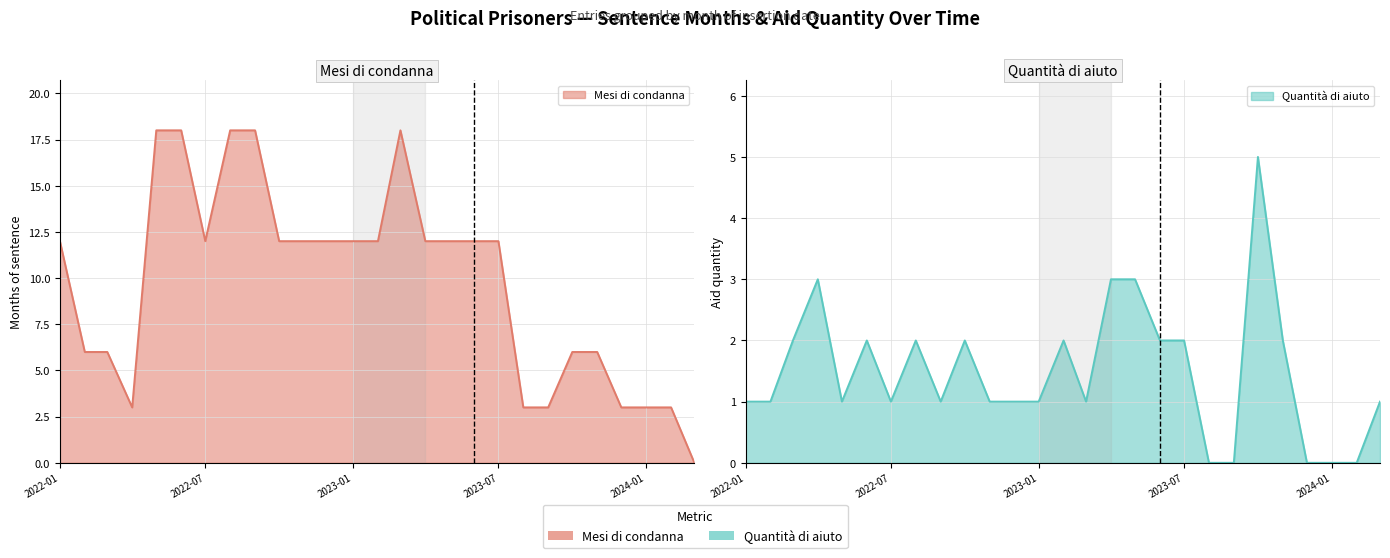

Rank the categories by Quantita di aiuto value from lowest to highest.

2023-08, 2023-09, 2023-12, 2024-01, 2024-02, 2022-01, 2022-02, 2022-05, 2022-07, 2022-09, 2022-11, 2022-12, 2023-01, 2023-03, 2024-03, 2022-03, 2022-06, 2022-08, 2022-10, 2023-02, 2023-06, 2023-07, 2023-11, 2022-04, 2023-04, 2023-05, 2023-10